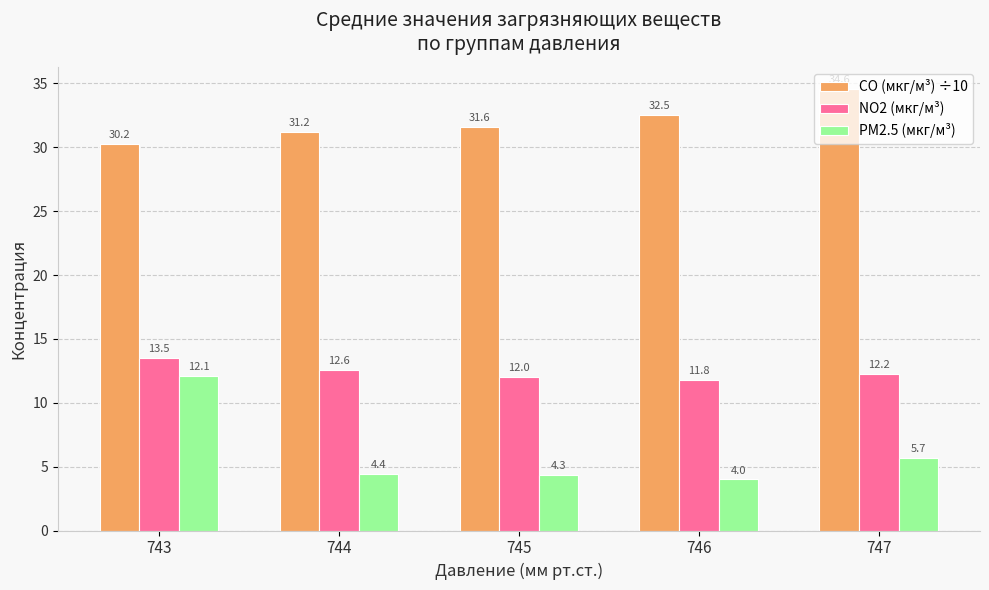

List the labels in order of NO2 (мкг/м³) value, largest first.

743, 744, 747, 745, 746